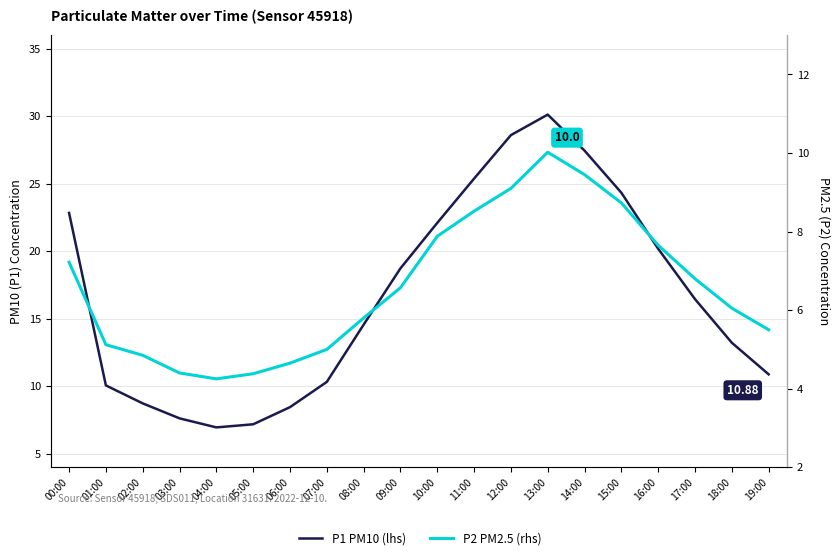

The value of P2 PM2.5 (rhs) at 13:00 is 13.5. True or false?

False